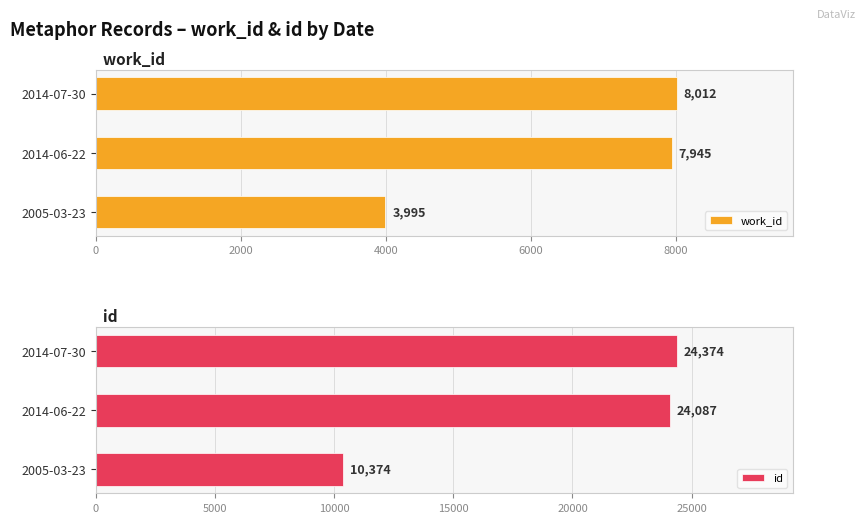

How many bars are there in total?

6